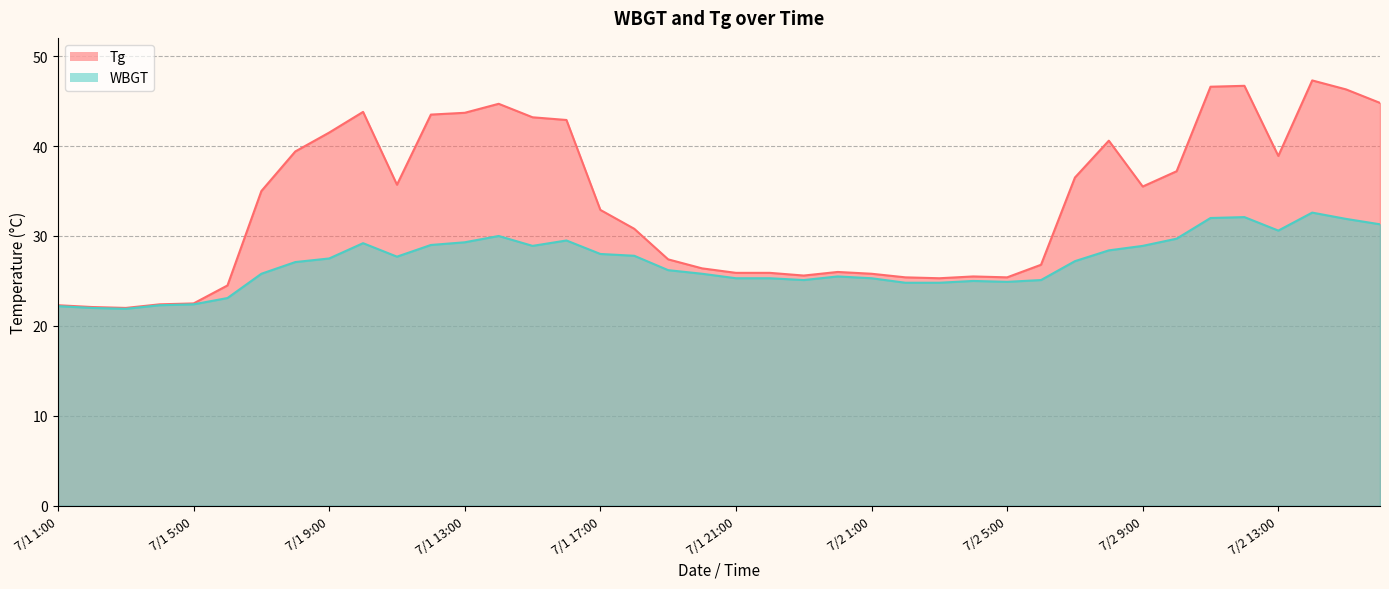

How many data points in Tg are above 35?

19